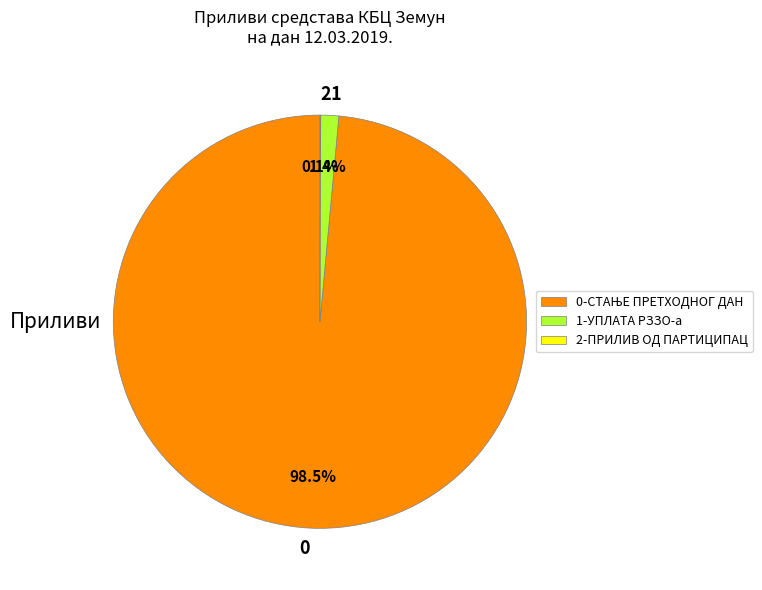

Is there a majority slice in this chart?

Yes